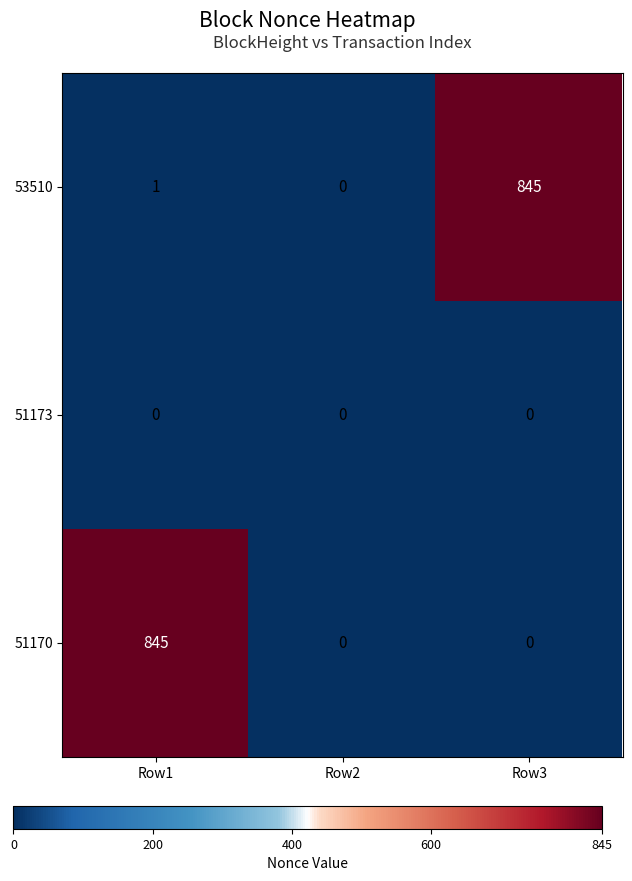

The value of 53510 at Row2 is 0. True or false?

True